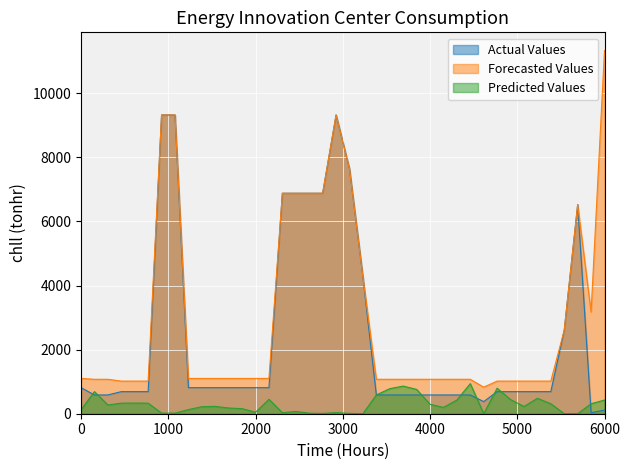

How many values in the Predicted Values series exceed 229?

19